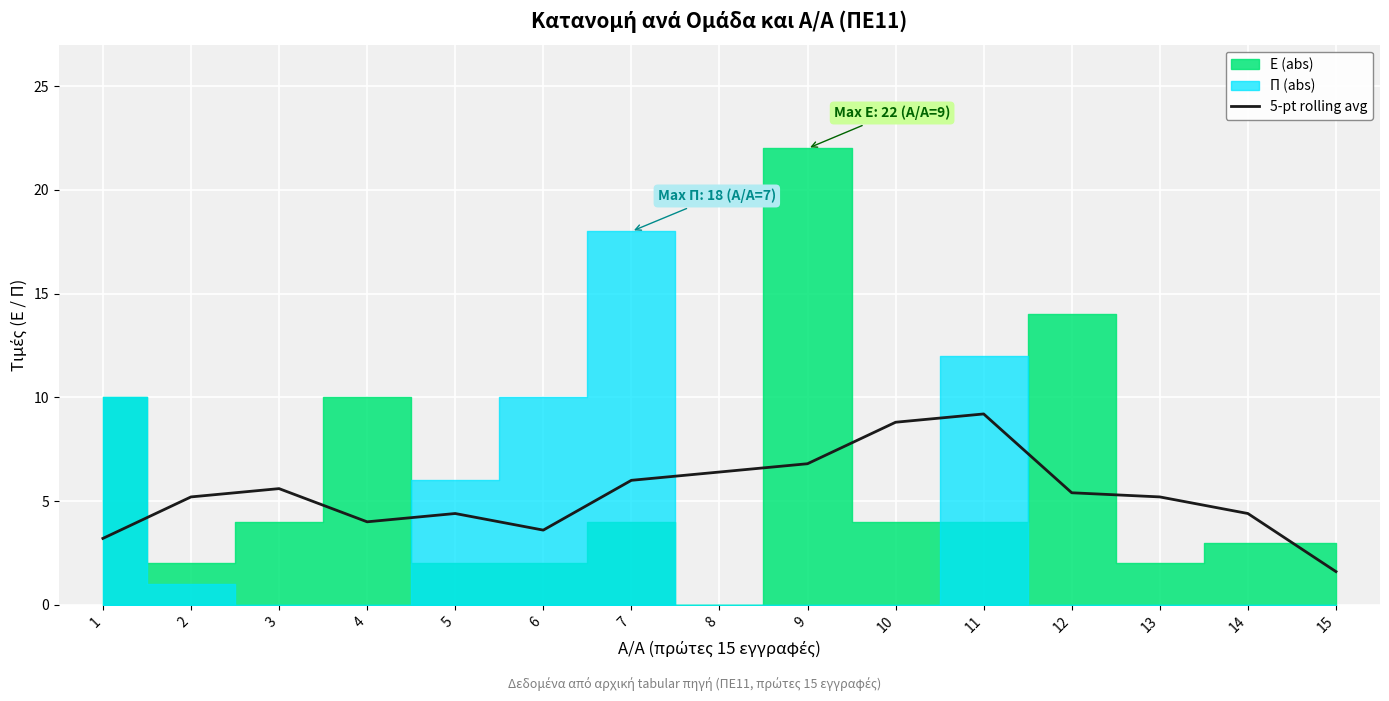

What is the sum of the values at 4 and 12?

9.4